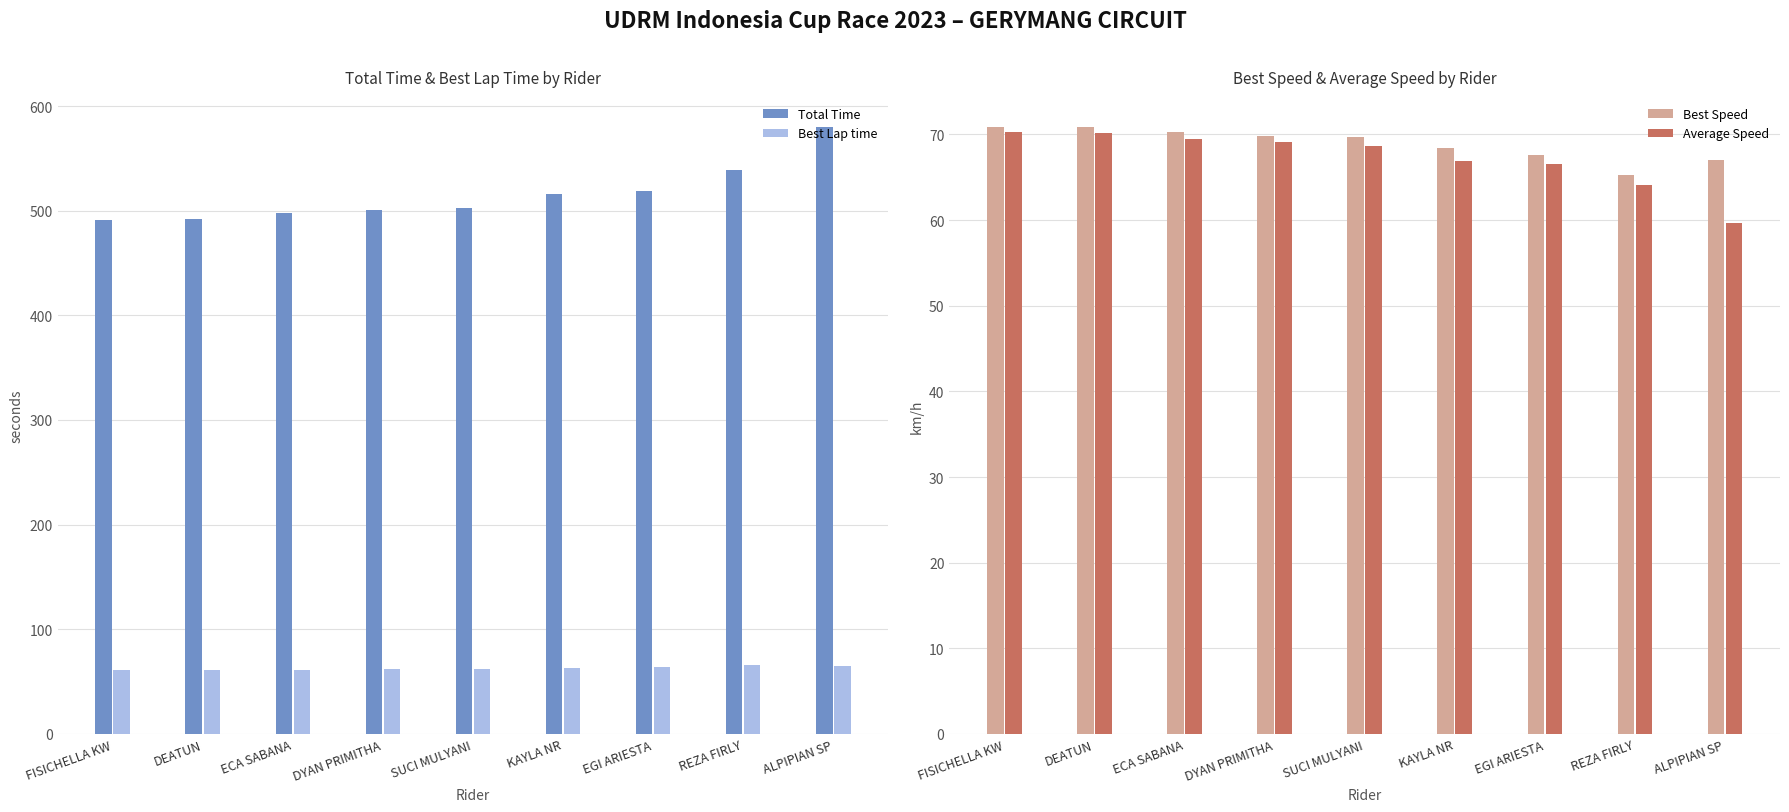

The Best Speed series shows 70.3 at ECA SABANA. True or false?

True